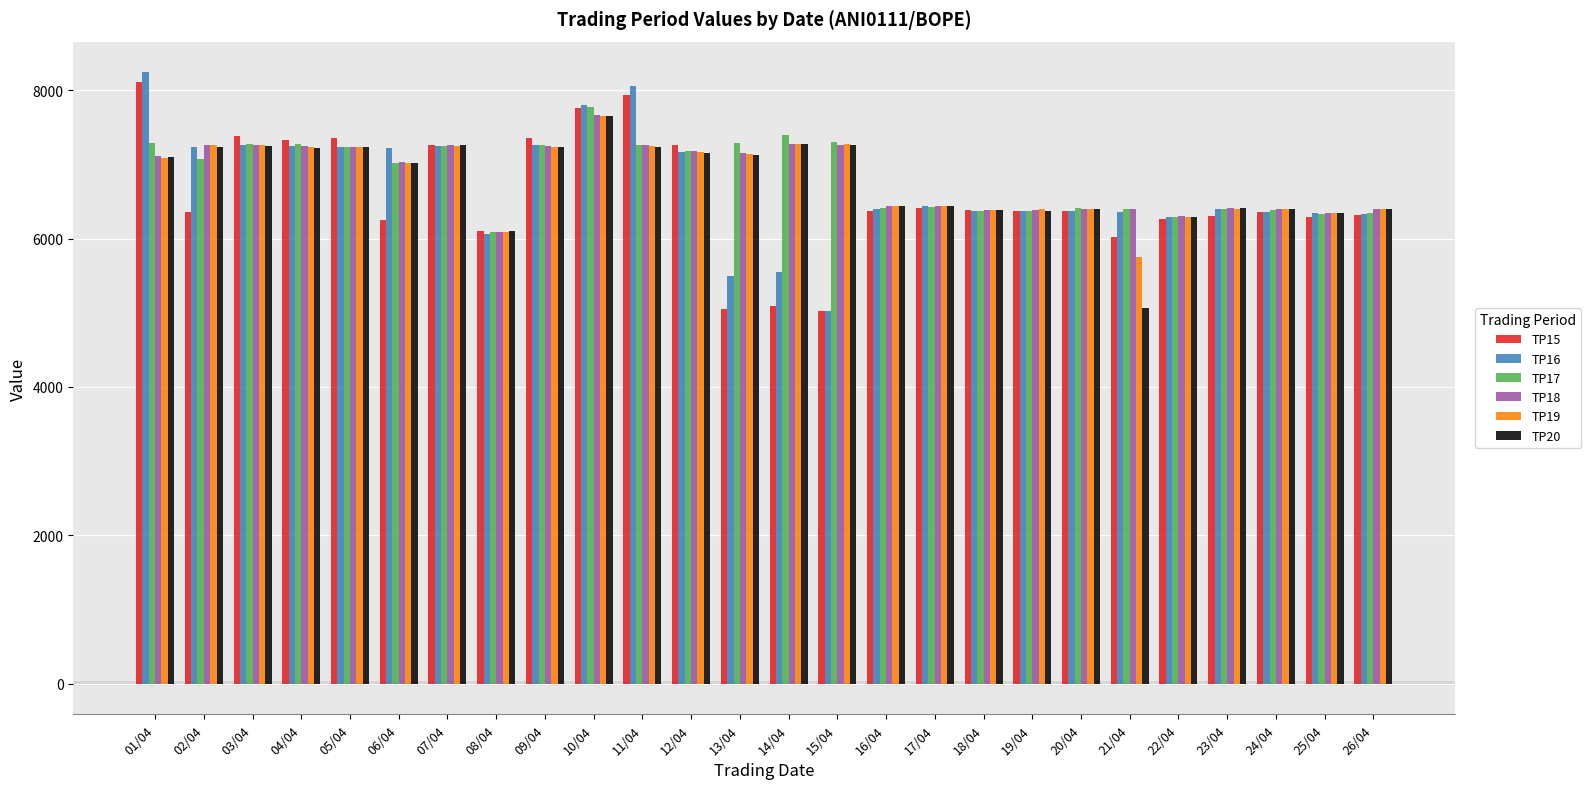

Does the chart contain any negative values?

No